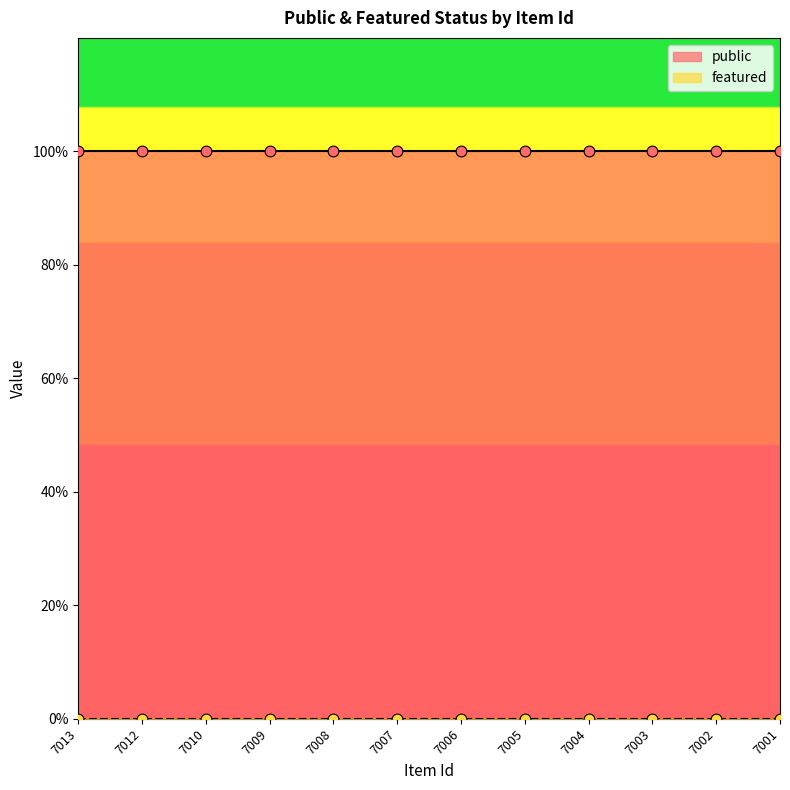

Which series reaches the minimum Y coordinate?

featured